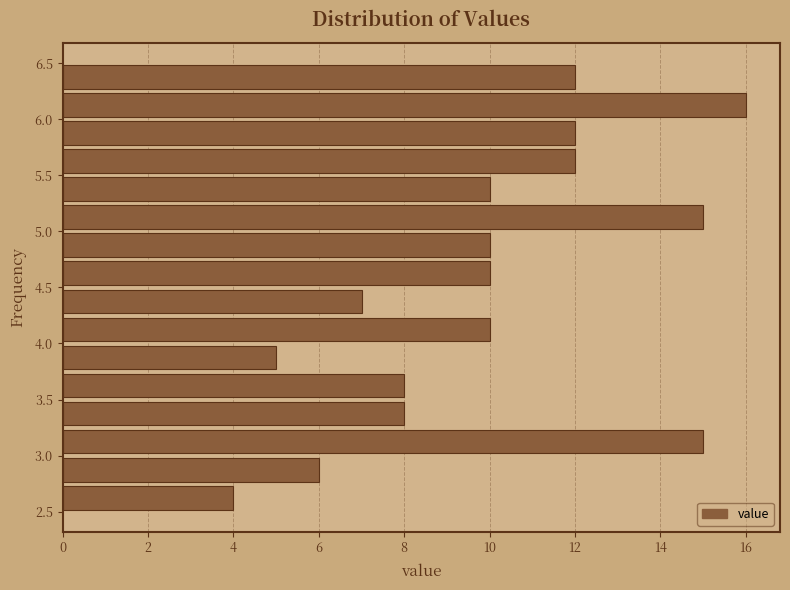

Which range on the y-axis has the longest bar?

6.00 to 6.25